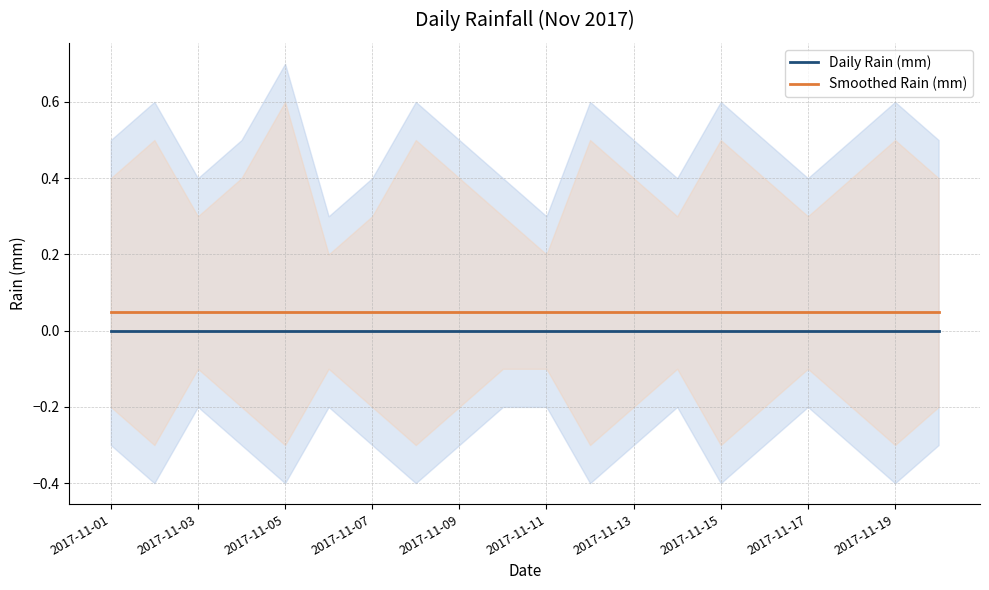

How many lines are shown in the chart?

2